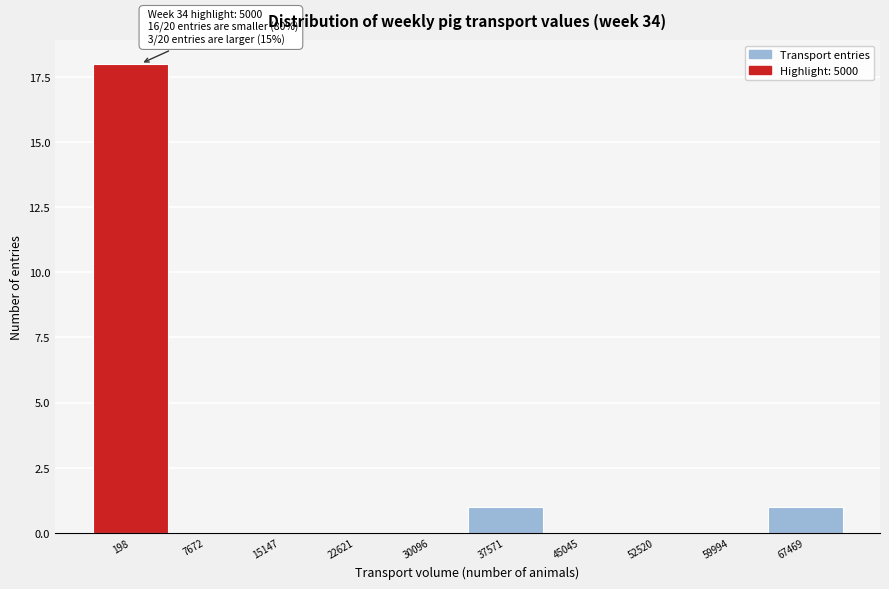

Reading right to left, extract all data points from this chart.

67469=1	59994=0	52520=0	45045=0	37571=1	30096=0	22621=0	15147=0	7672=0	198=18